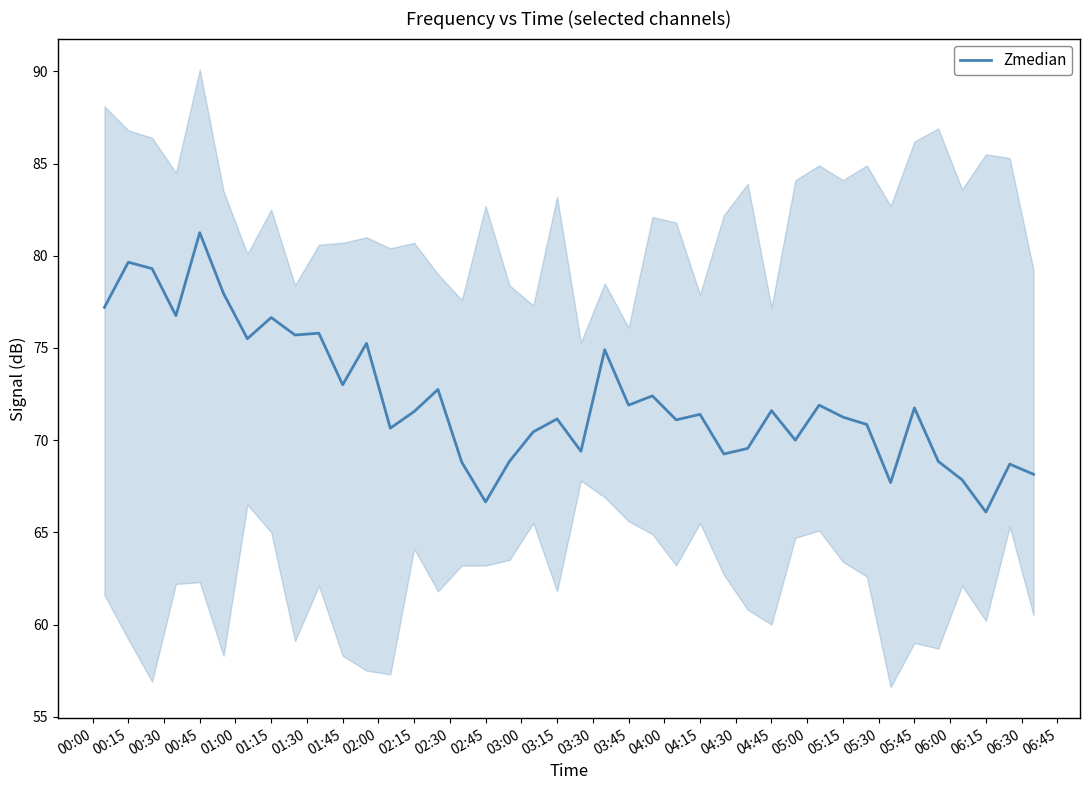

What is the difference between the maximum and second lowest values?

14.6